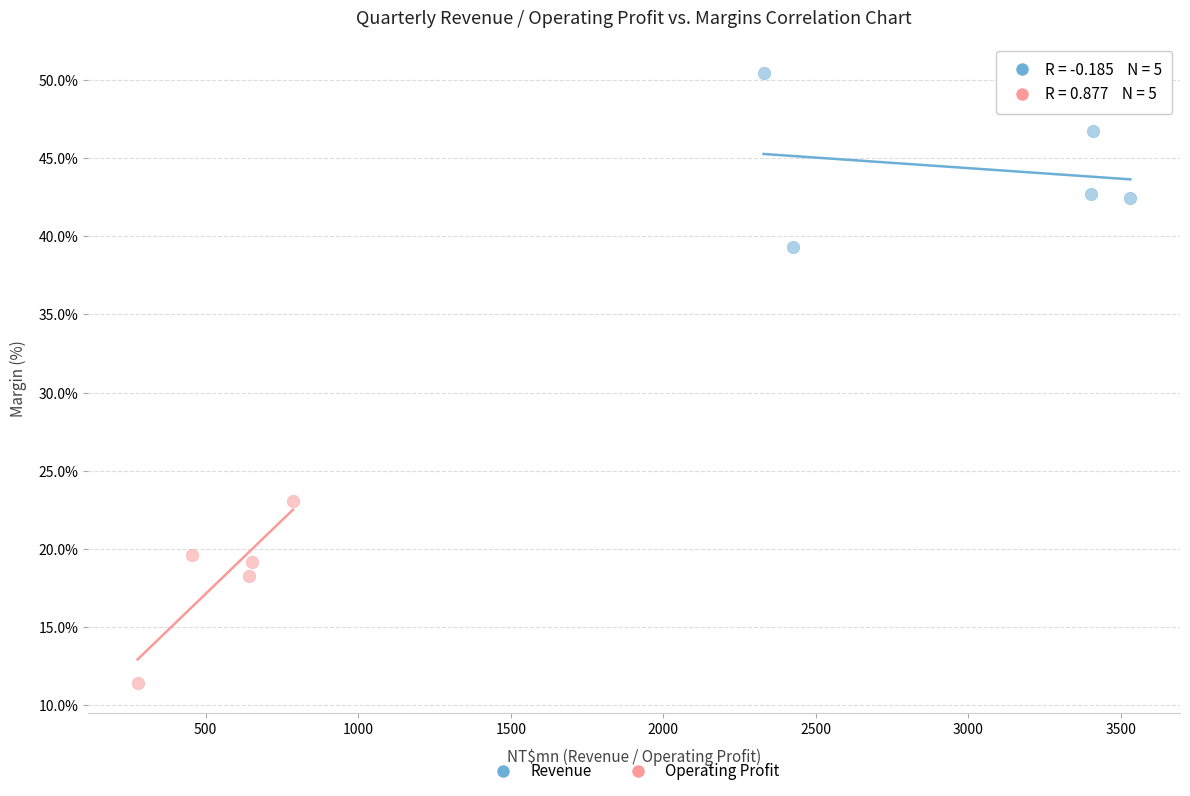

Which series has the largest Y range (max minus min)?

Operating Profit